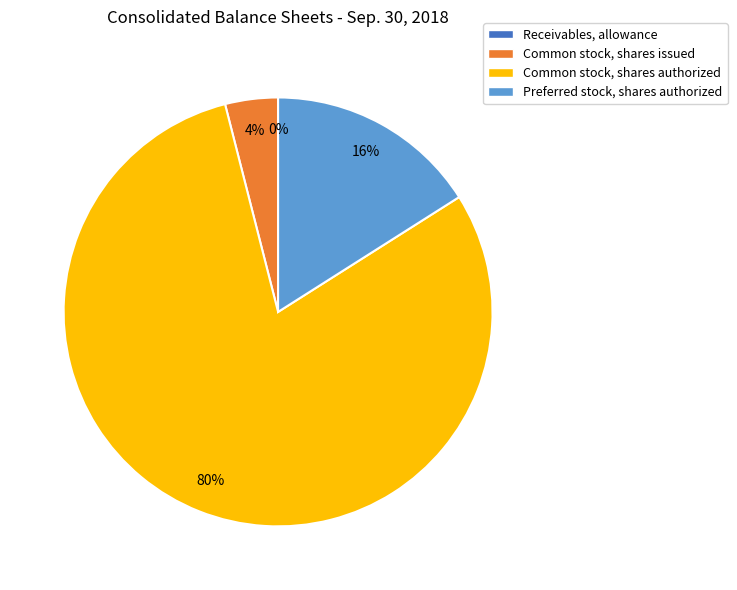

Combined, do Preferred stock, shares authorized and Common stock, shares authorized account for over 50%?

Yes